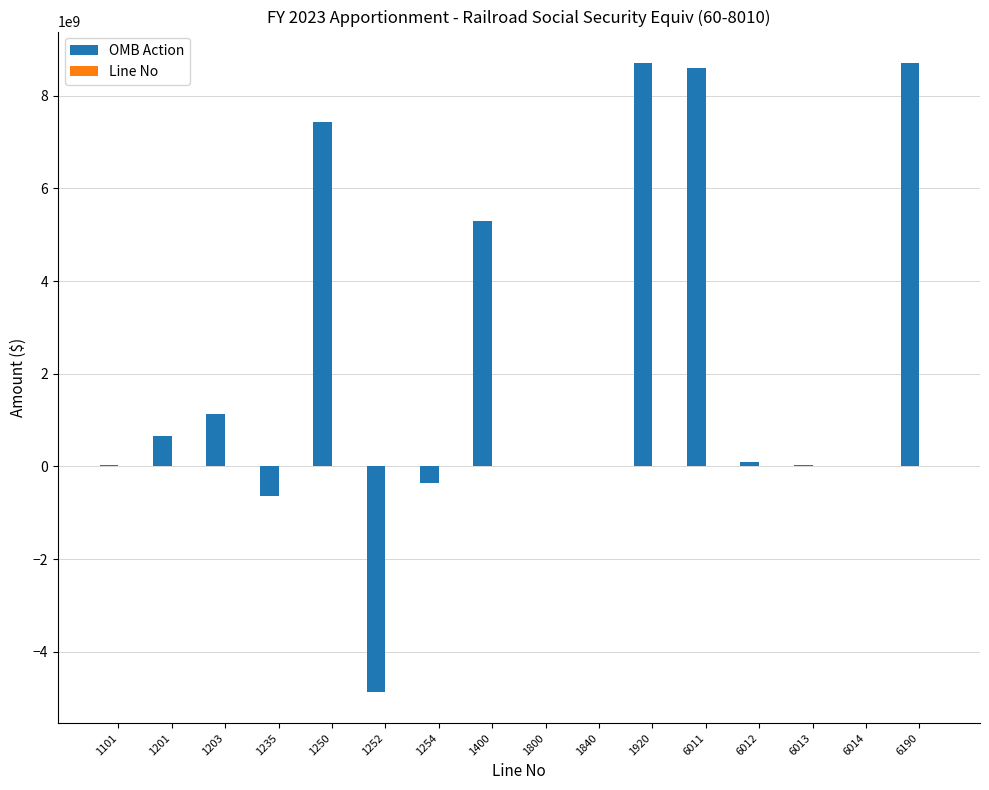

What is the sum of all OMB Action values?

34824684152